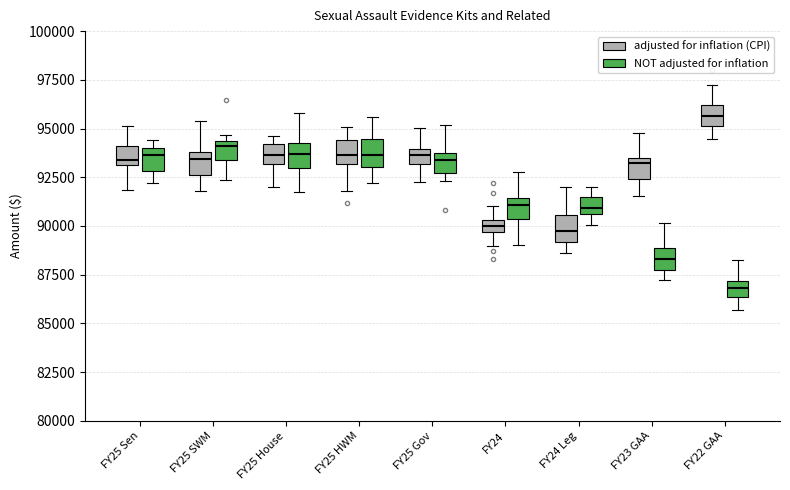

Where is the lower edge of the box for FY25 Gov (NOT adjusted for inflation) on the y-axis? The values are not printed on the chart, so give them approximately, as read against the axis.

92500